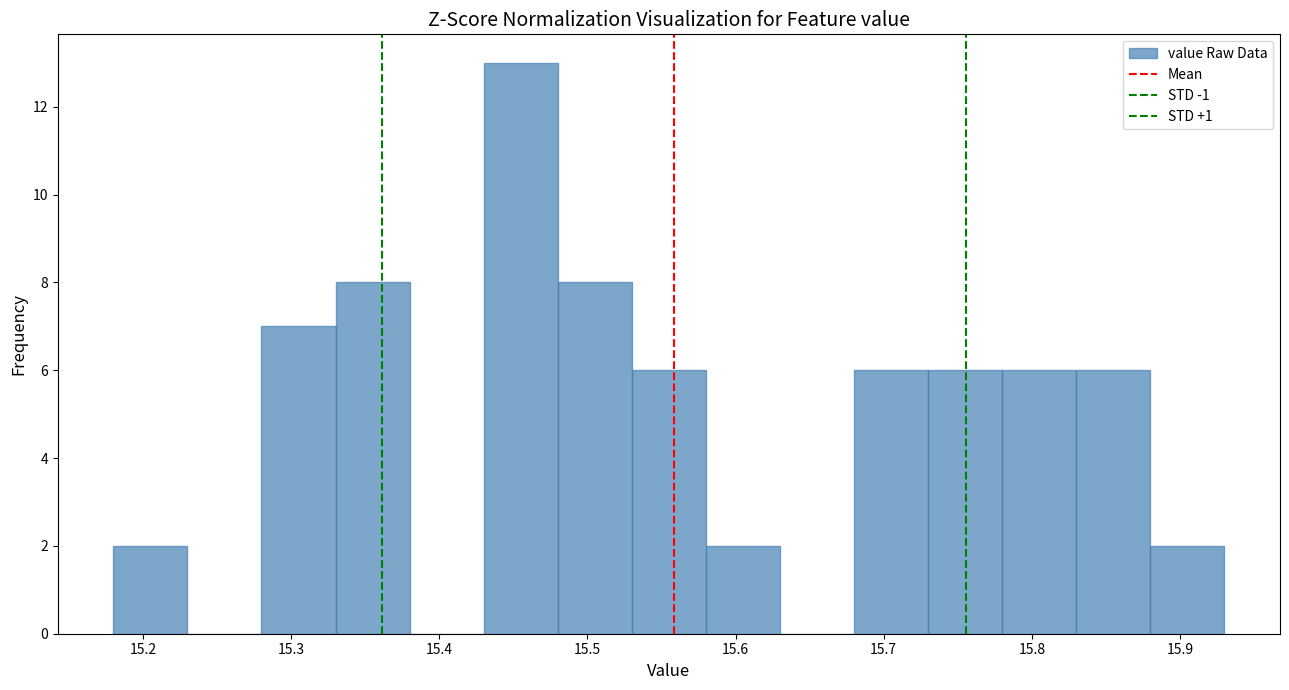

Which range on the x-axis has the tallest bar?

15.43 to 15.48